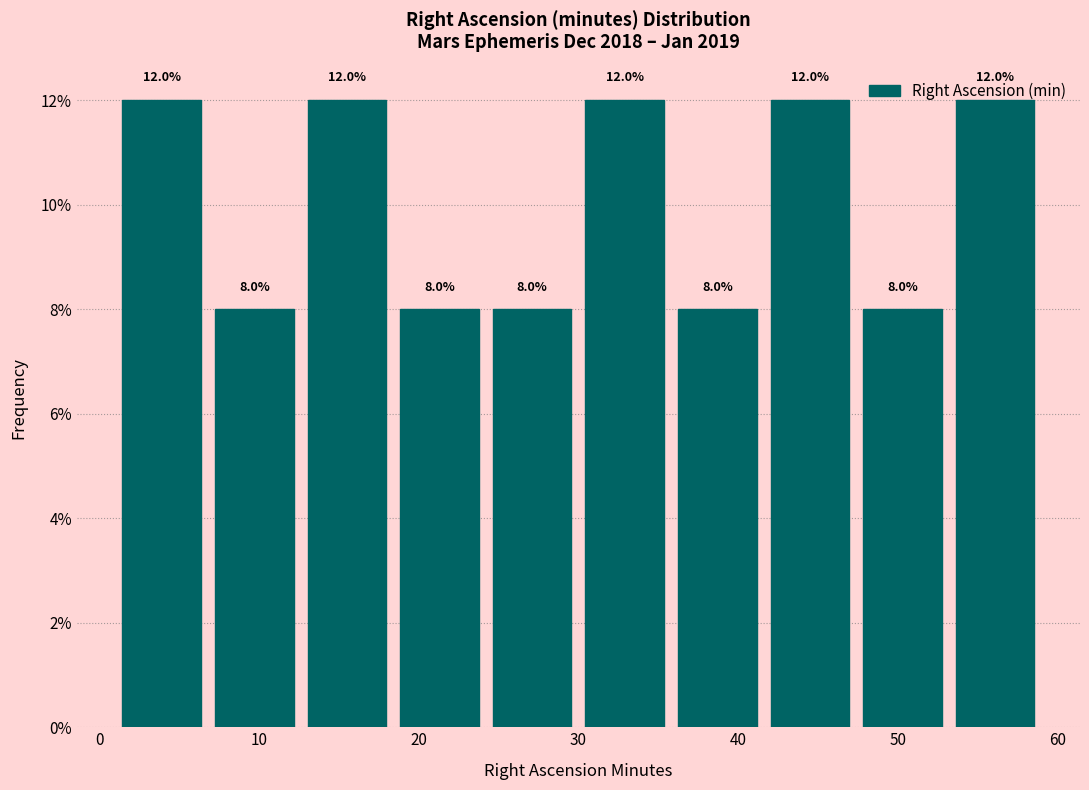

Reading left to right, transcribe this chart: for each bar, give the range it covers on the x-axis and its height. The bar edges are not printed on the chart, so give them approximately, as read against the axis.

1.0 to 6.8: 12.0
6.8 to 12.6: 8.0
12.6 to 18.4: 12.0
18.4 to 24.2: 8.0
24.2 to 30.0: 8.0
30.0 to 35.8: 12.0
35.8 to 41.6: 8.0
41.6 to 47.4: 12.0
47.4 to 53.2: 8.0
53.2 to 59.0: 12.0